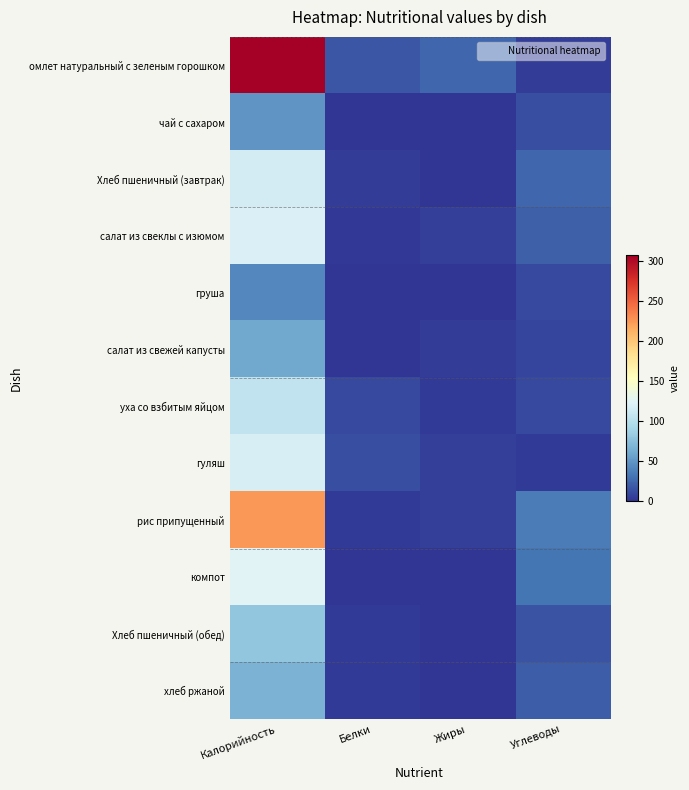

Which series has the largest range (max minus min)?

омлет натуральный с зеленым горошком